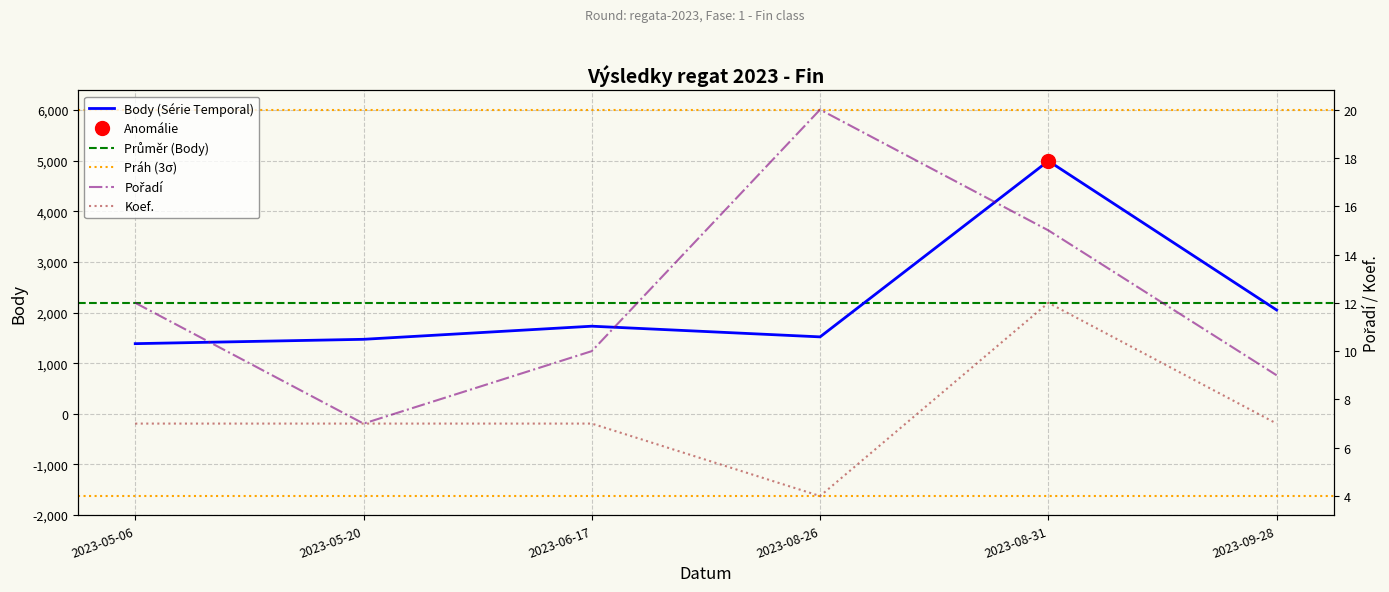

At which category is the sum across all series the highest?

2023-08-31